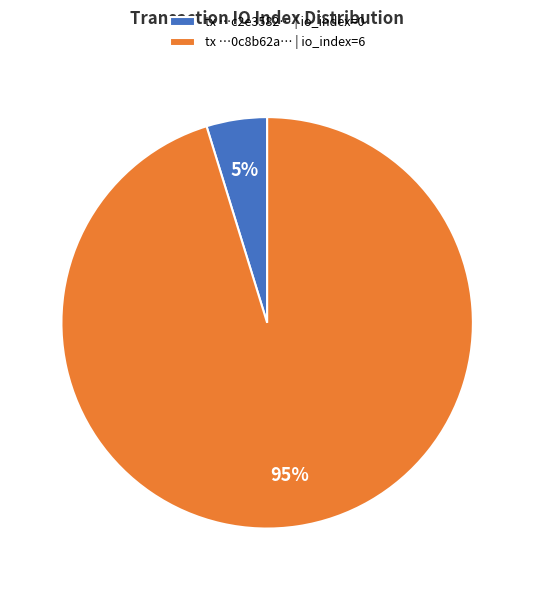

Rank the categories by value from lowest to highest.

tx …c2e3582… | io_index=0, tx …0c8b62a… | io_index=6